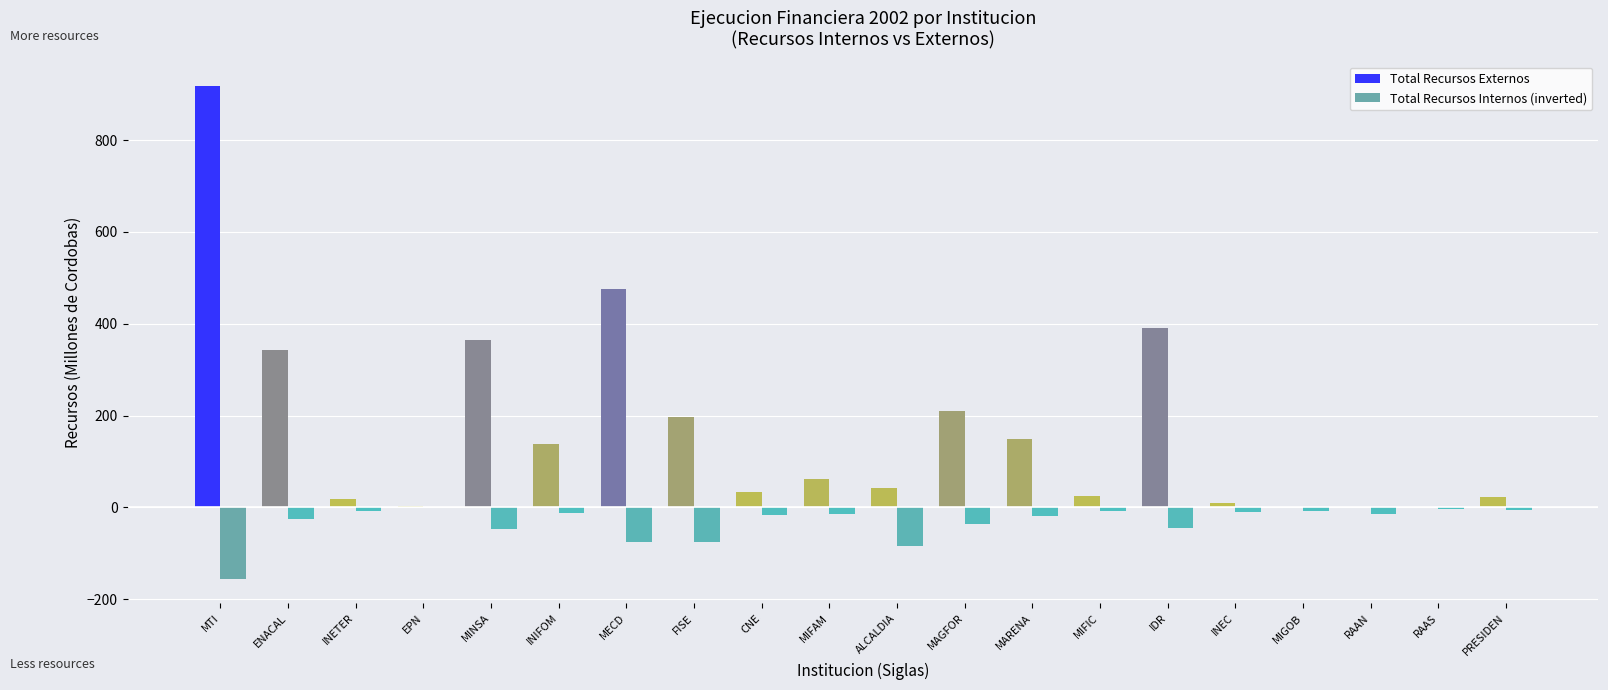

Is it true that Total Recursos Externos equals 0.0 at RAAS?

True